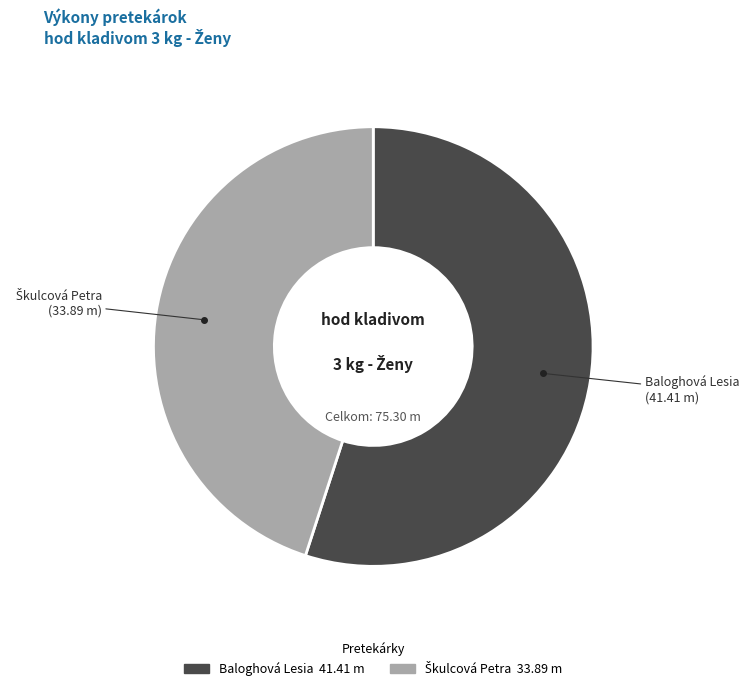

How many slices are in this pie chart?

2